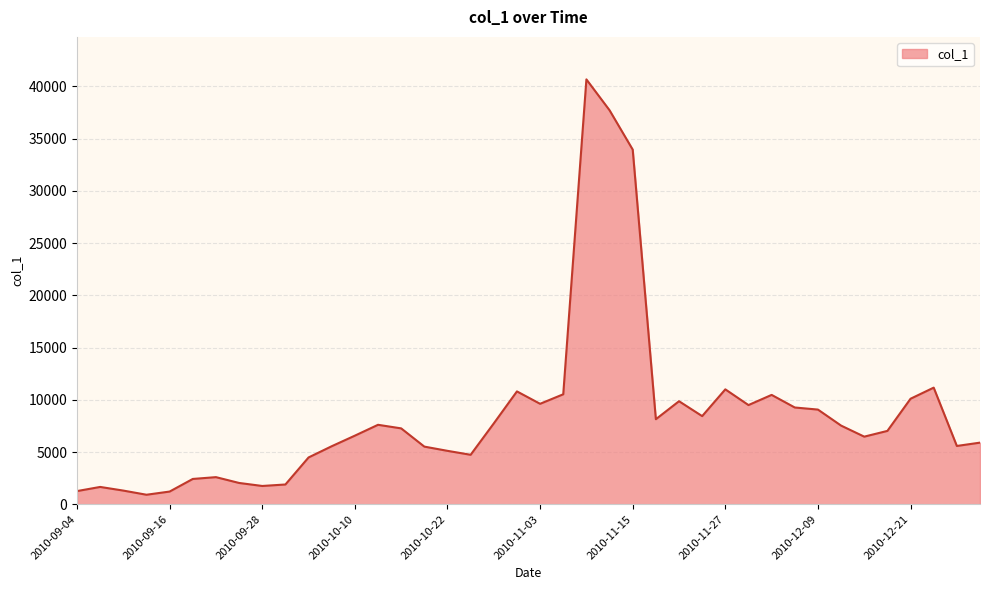

What is the smallest value displayed?

911.6